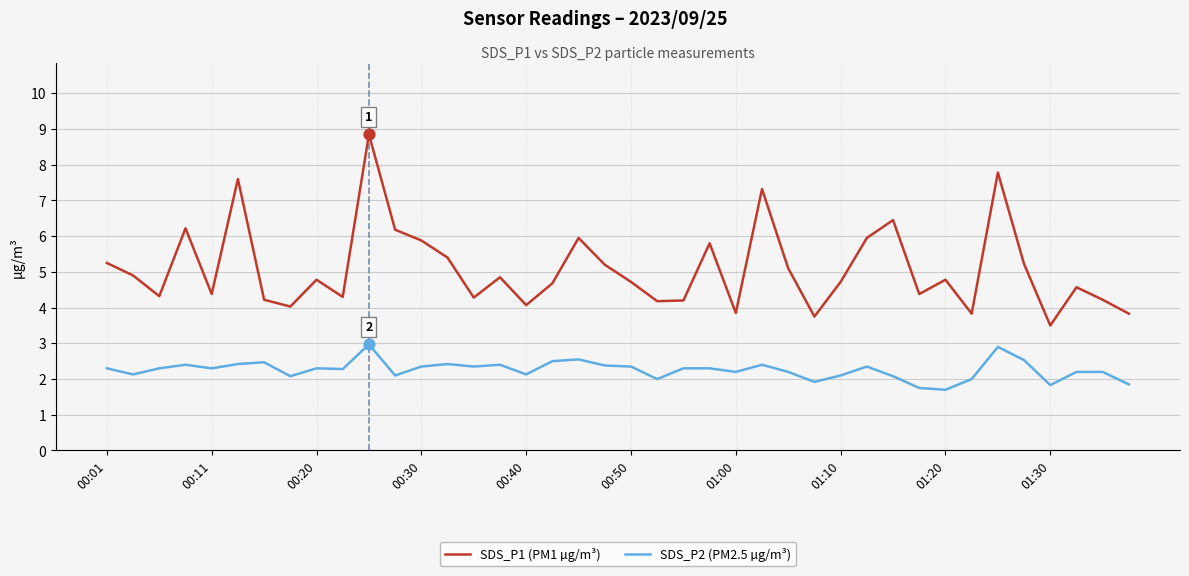

Which series has the widest spread of values?

SDS_P1 (PM1 µg/m³)